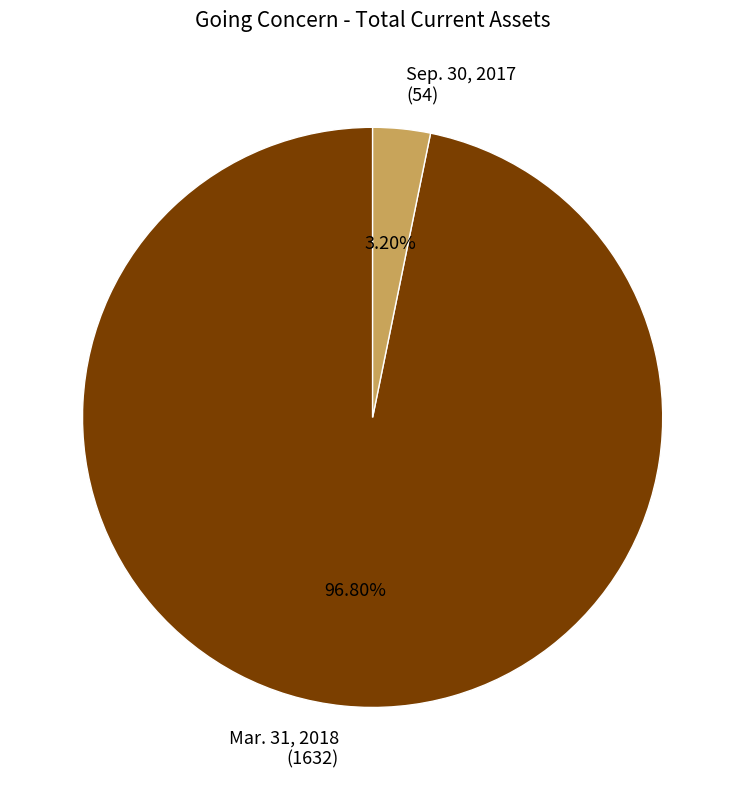

Count the number of slices in the pie.

2